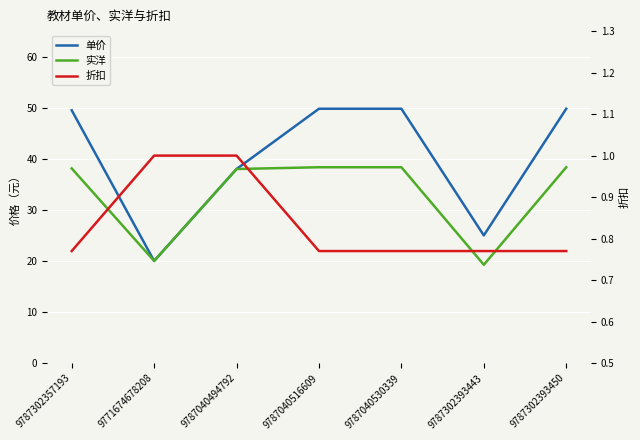

At which label does 单价 first exceed 49?

9787302357193